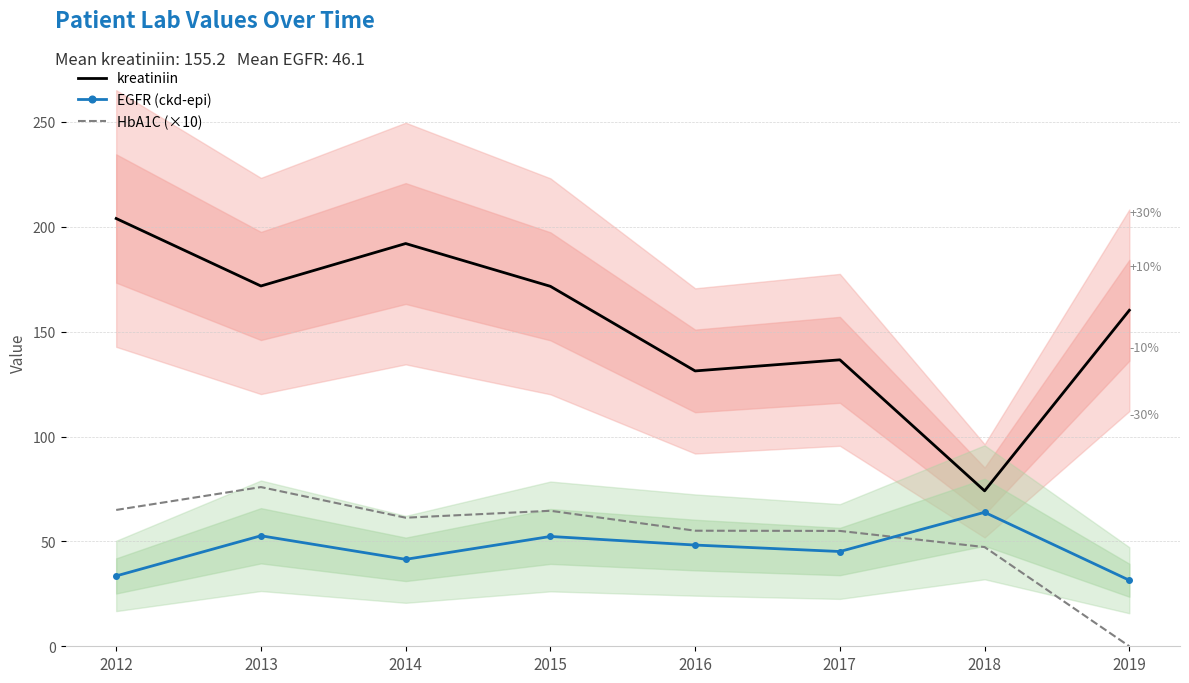

What are all the series names shown in the legend?

kreatiniin, EGFR (ckd-epi), HbA1C (×10)